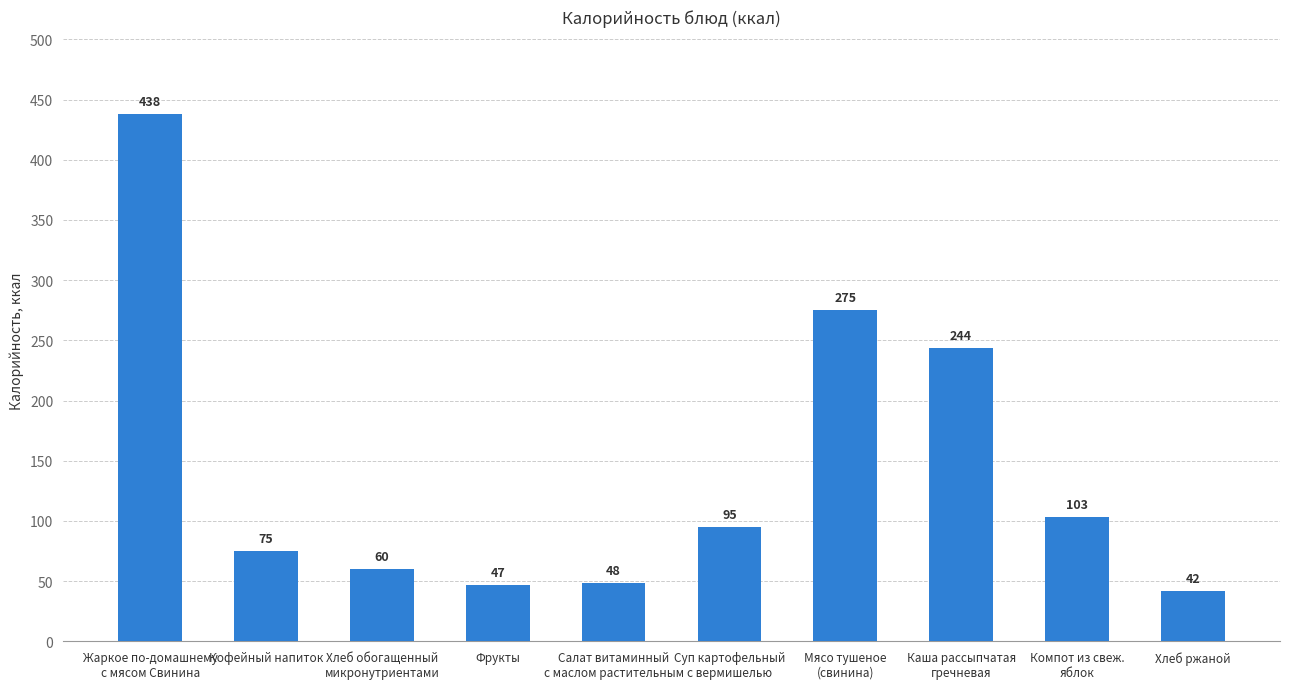

What is the label of the 1st bar from the right?

Хлеб ржаной